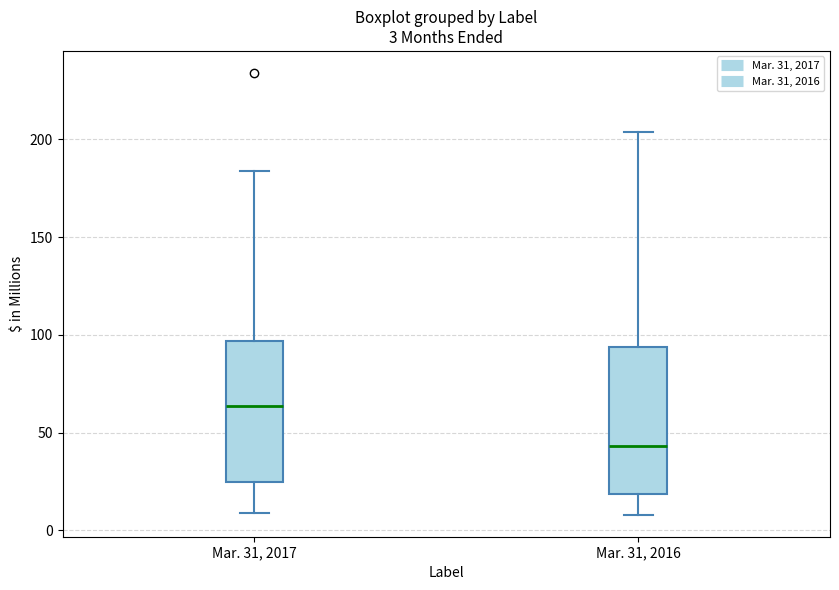

Which box's median line is the lowest?

Mar. 31, 2016